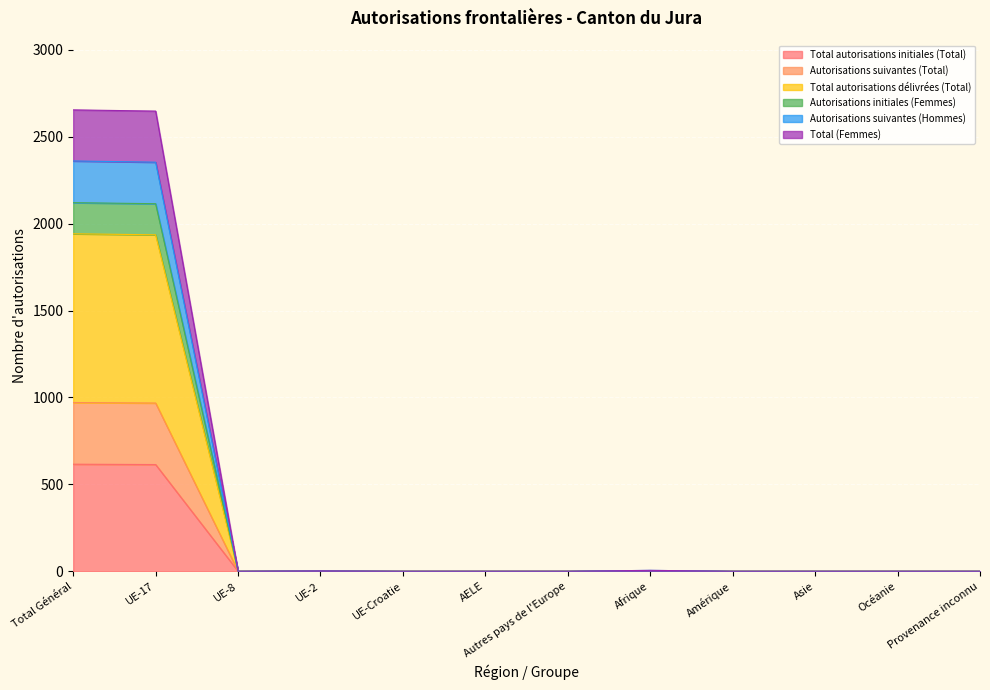

The value of Autorisations suivantes (Hommes) at UE-Croatie is 0. True or false?

True